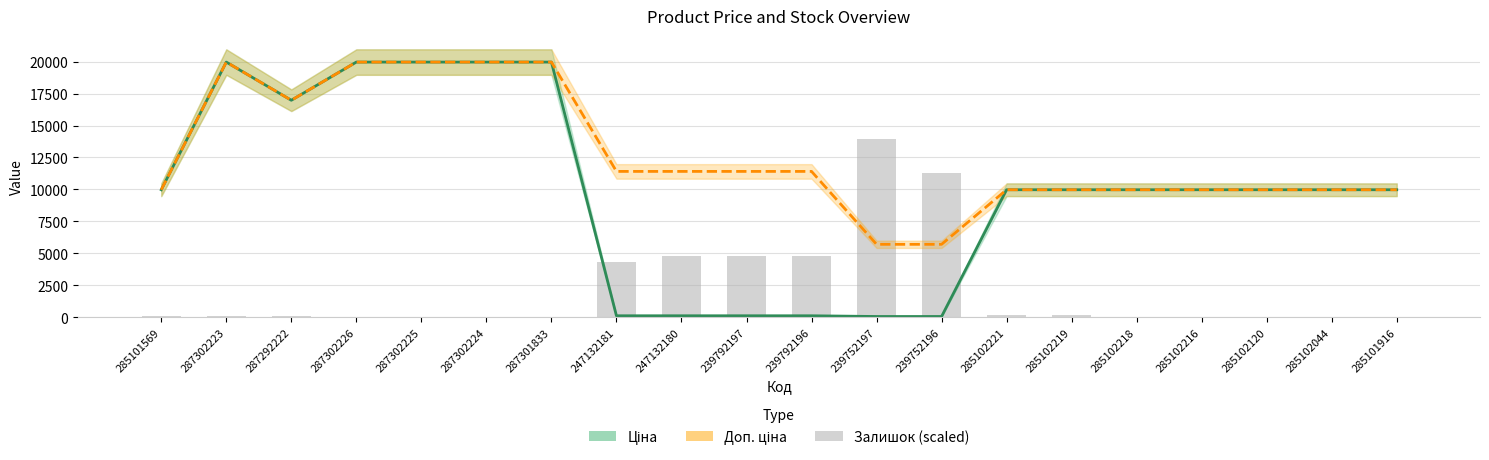

Which category has the lowest value across all series?

287302226